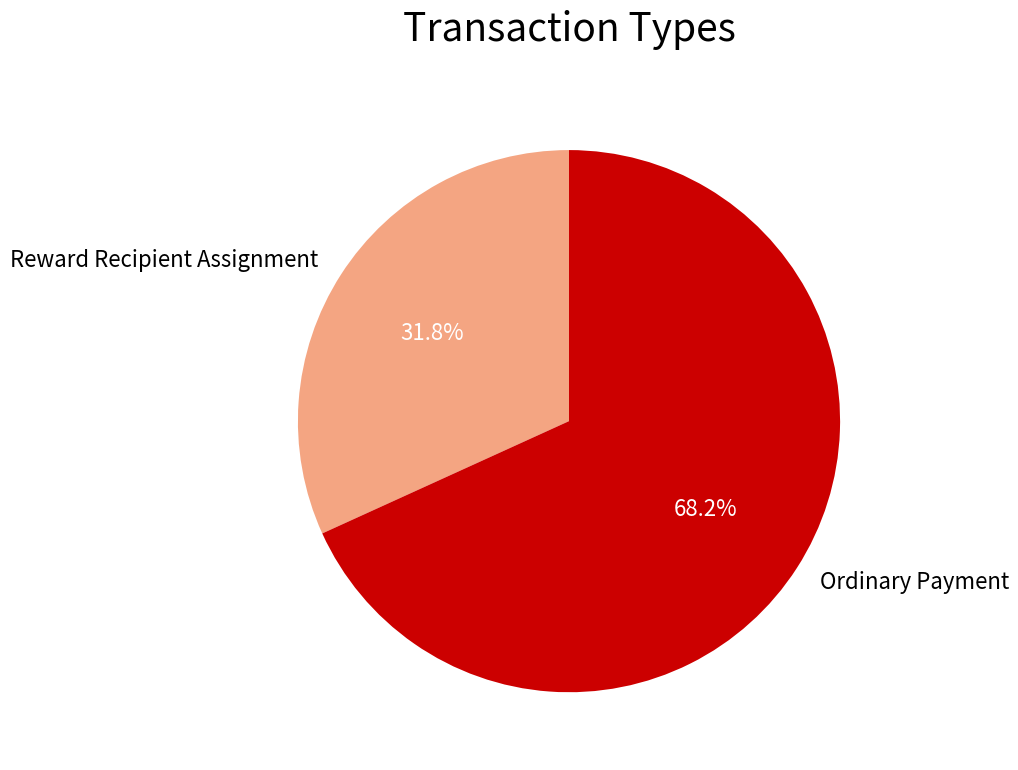

Between Ordinary Payment and Reward Recipient Assignment, which is larger?

Ordinary Payment